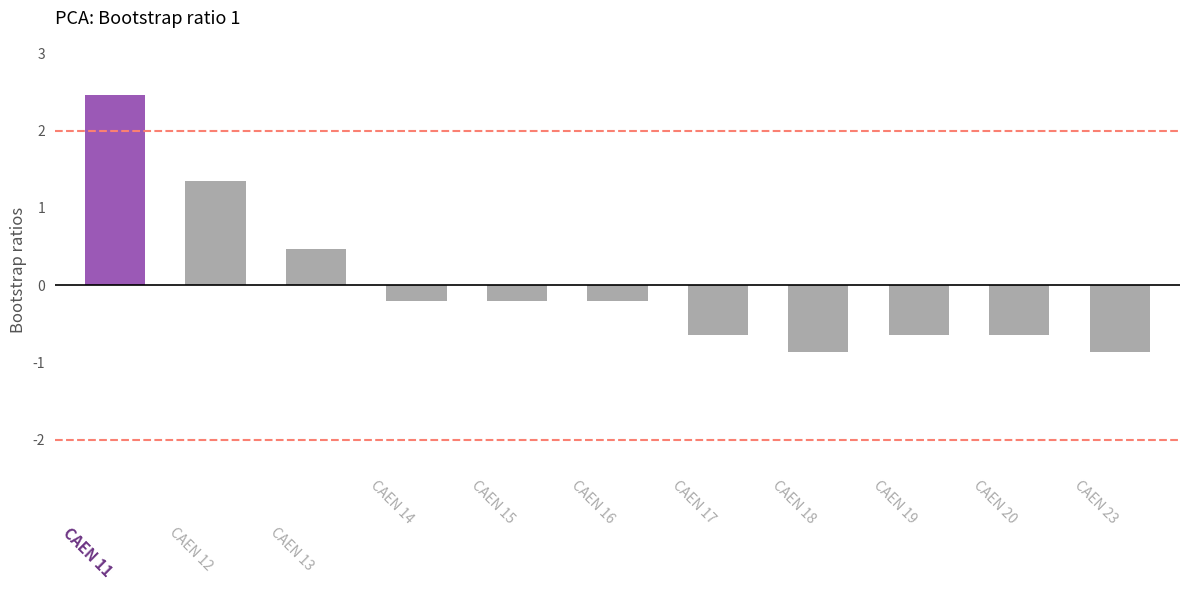

How many negative values are there?

8